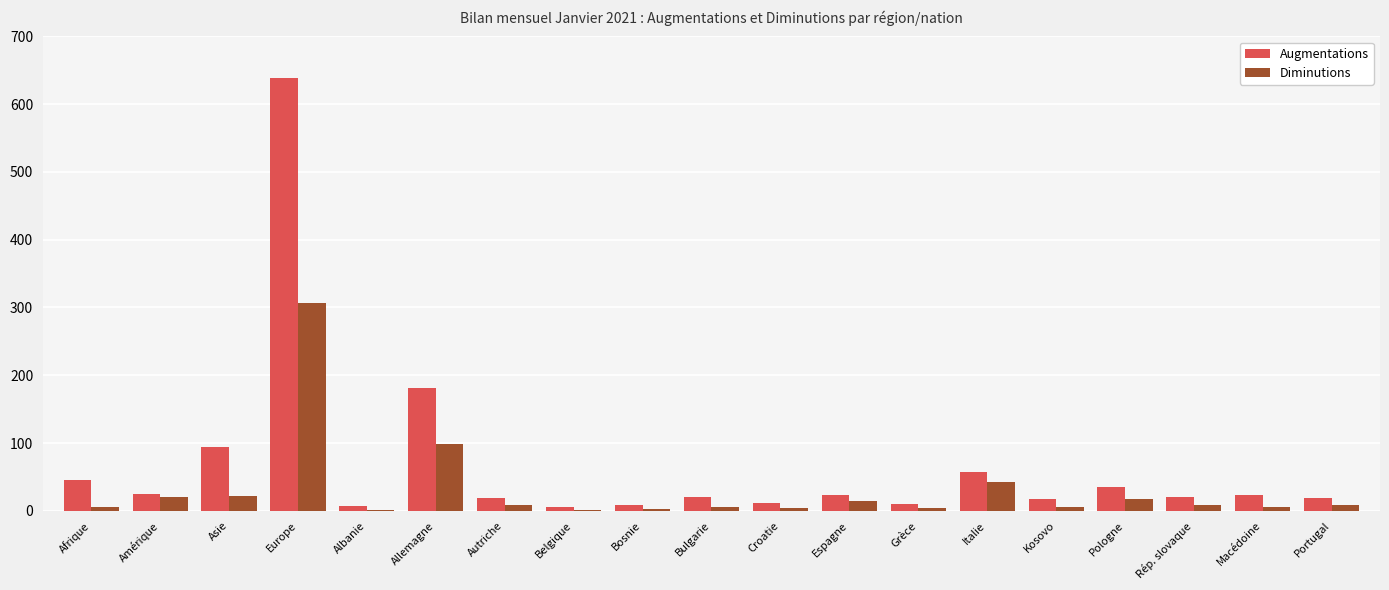

What is the total value across all series at Espagne?

37